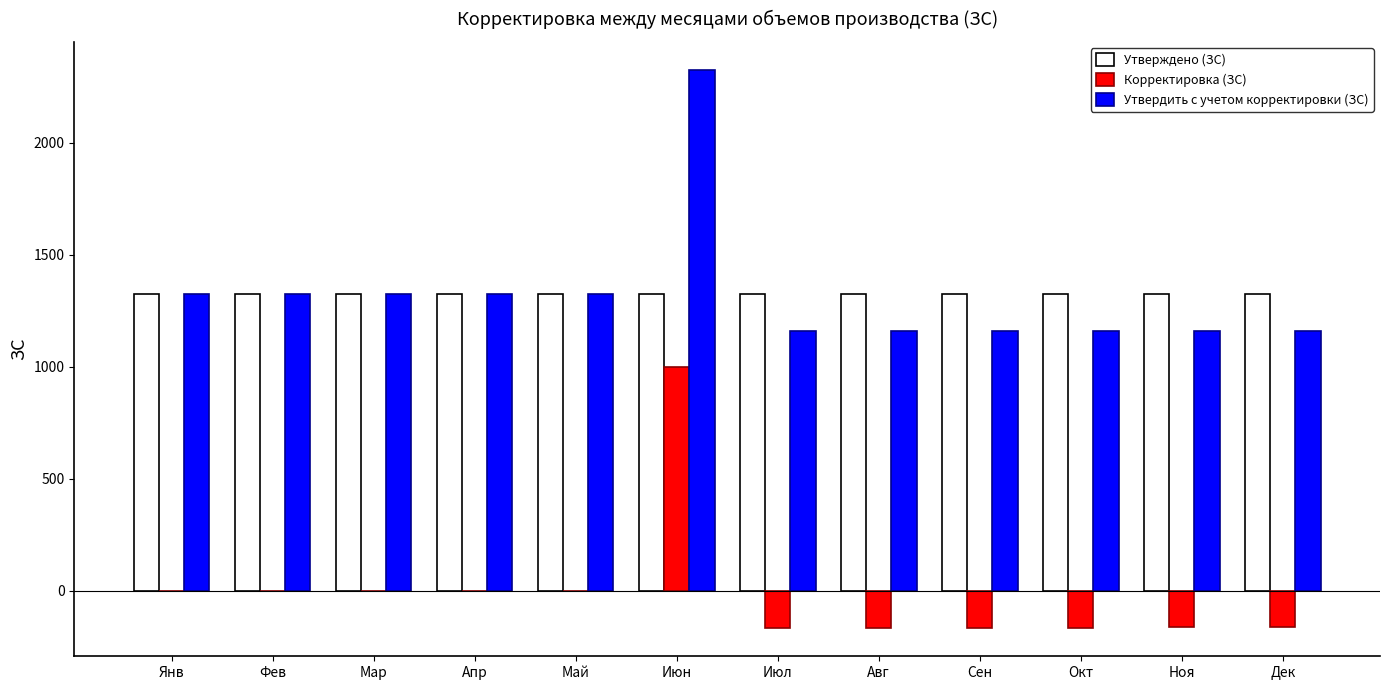

Are the bars grouped side by side (vs. stacked)?

Yes